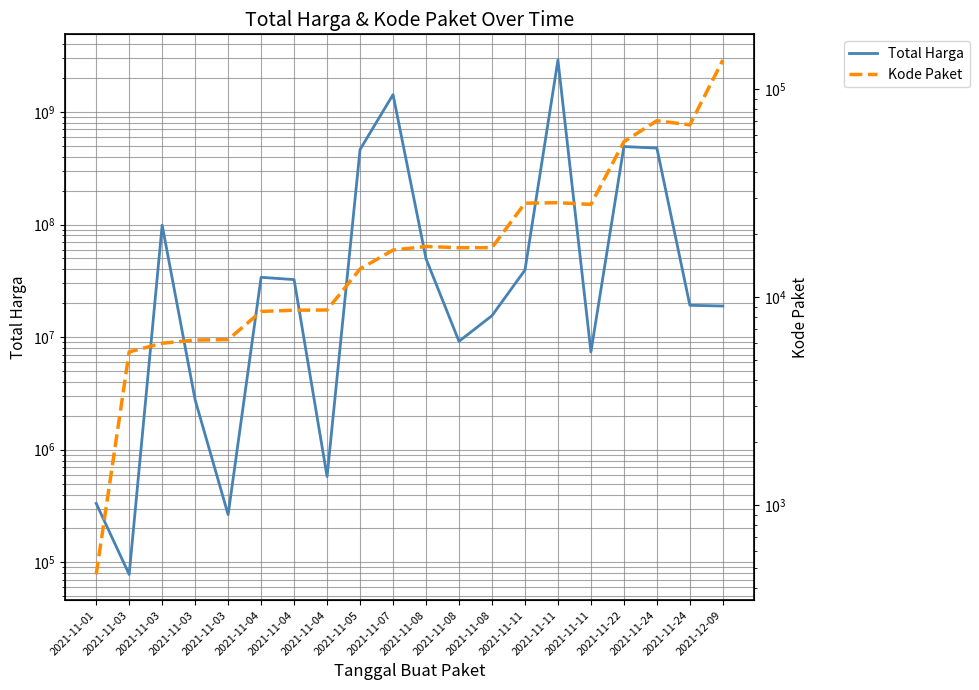

At how many categories does at least one series exceed 593152256?

2